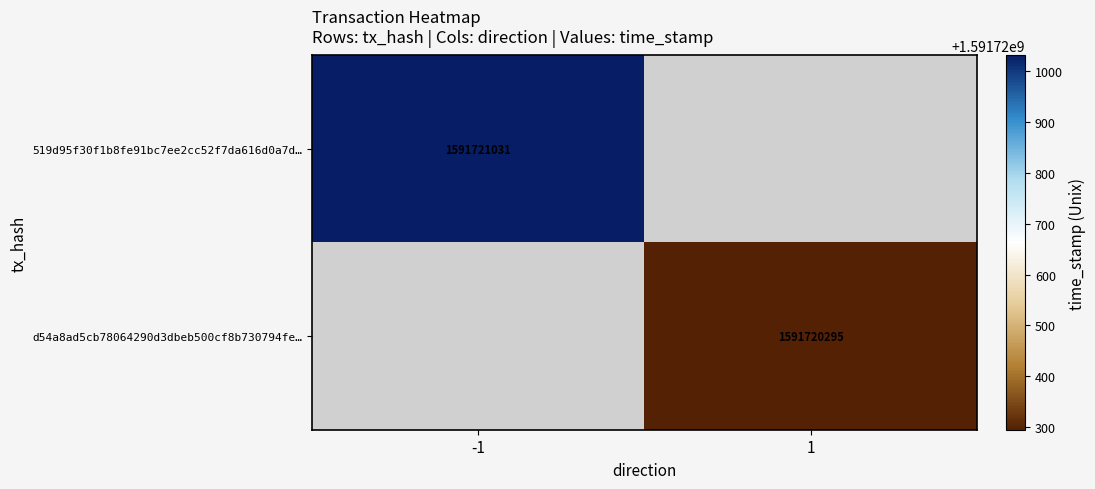

The value of d54a8ad5cb78064290d3dbeb500cf8b730794fe at 1 is 1591720295. True or false?

True